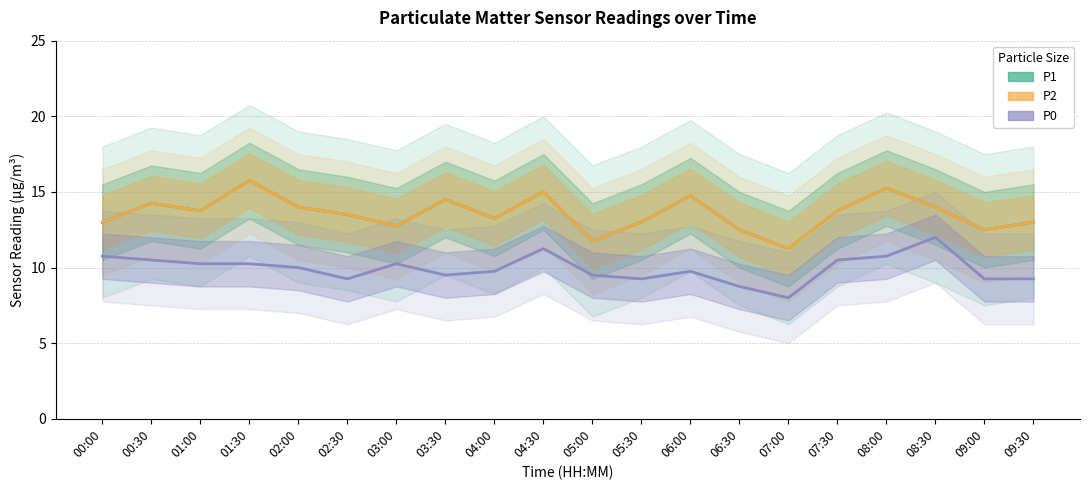

At which label does P2 reach its peak?

01:30